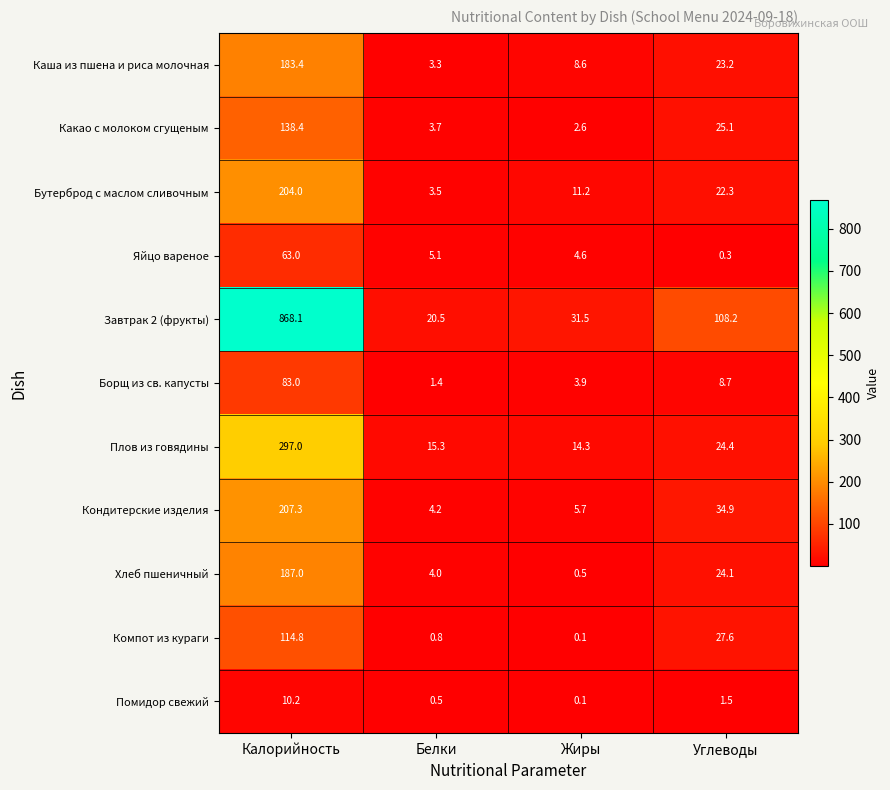

The Яйцо вареное series shows 5.1 at Белки. True or false?

True